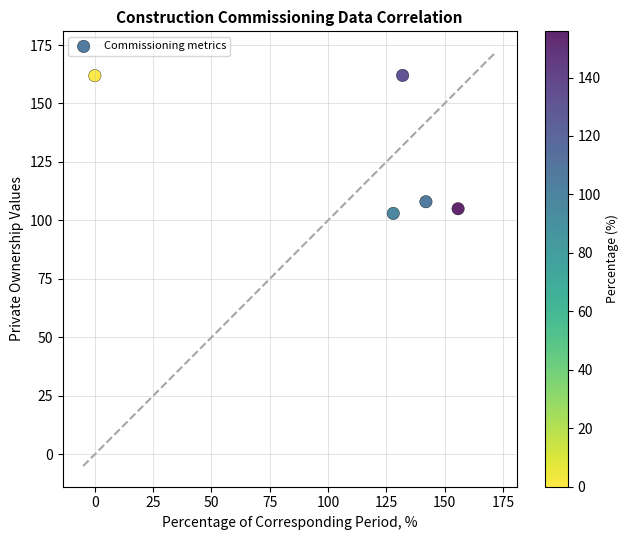

What Y value in the scatter plot is closest to 132?

108.0